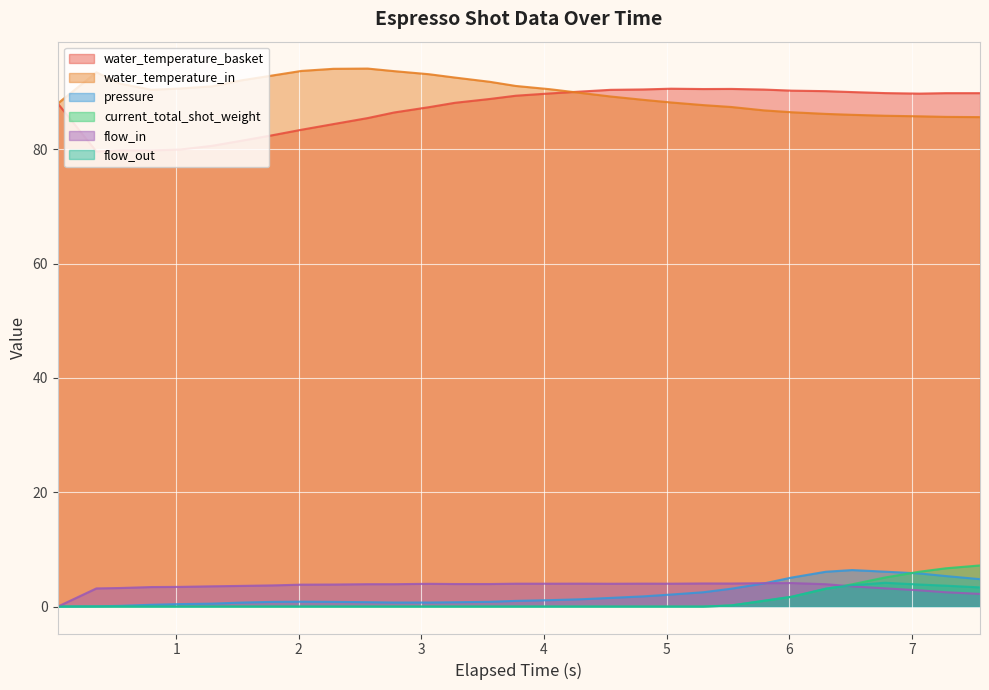

Which series has the largest range (max minus min)?

water_temperature_basket